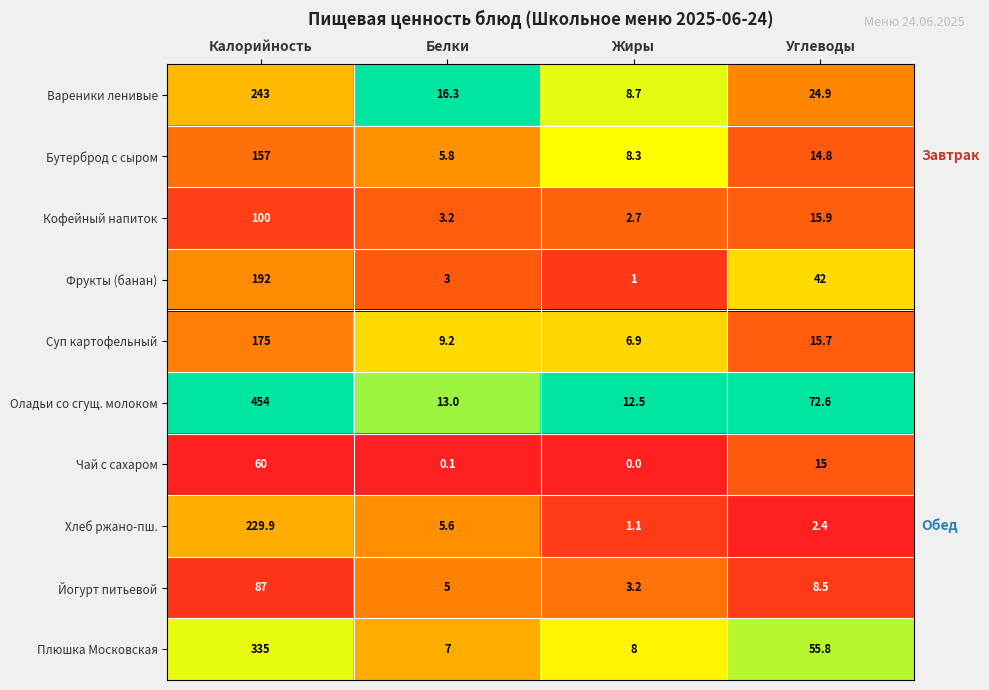

What is the approximate value of Вареники ленивые at Углеводы?

24.9